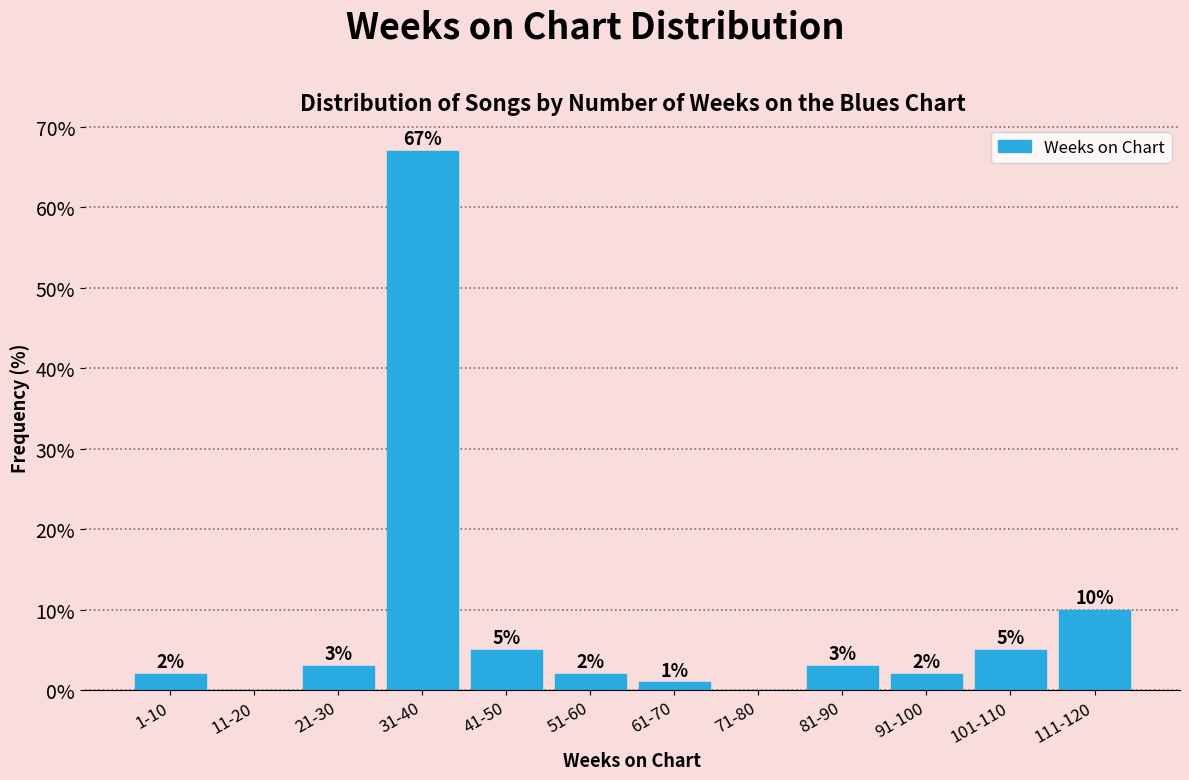

Reading right to left, list all the values displayed in this chart.

111-120=10	101-110=5	91-100=2	81-90=3	71-80=0	61-70=1	51-60=2	41-50=5	31-40=67	21-30=3	11-20=0	1-10=2